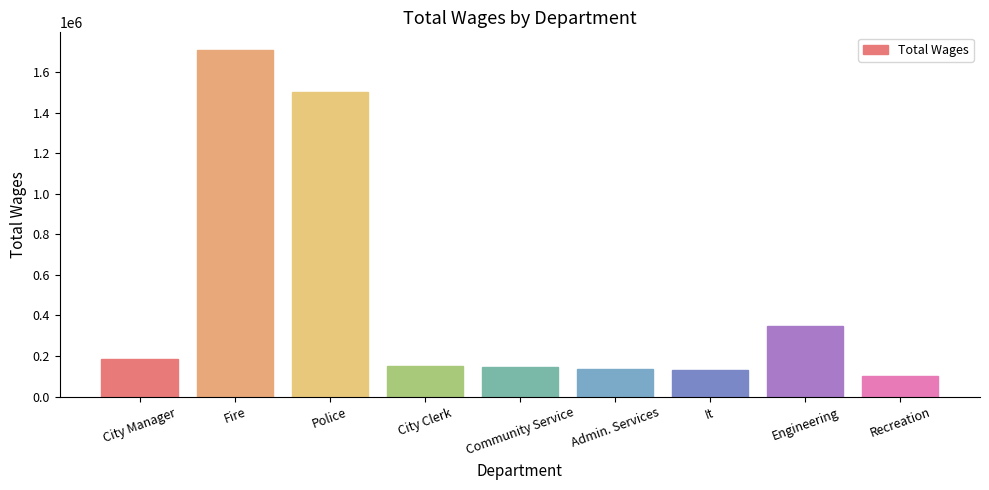

Where is the data nearest to the value 904654?

Engineering